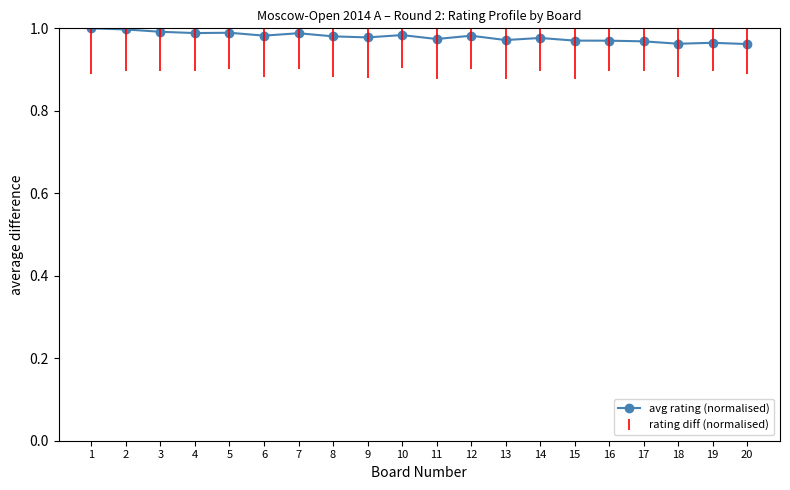

True or false: there are more than 0 points higher than both neighbors.

True